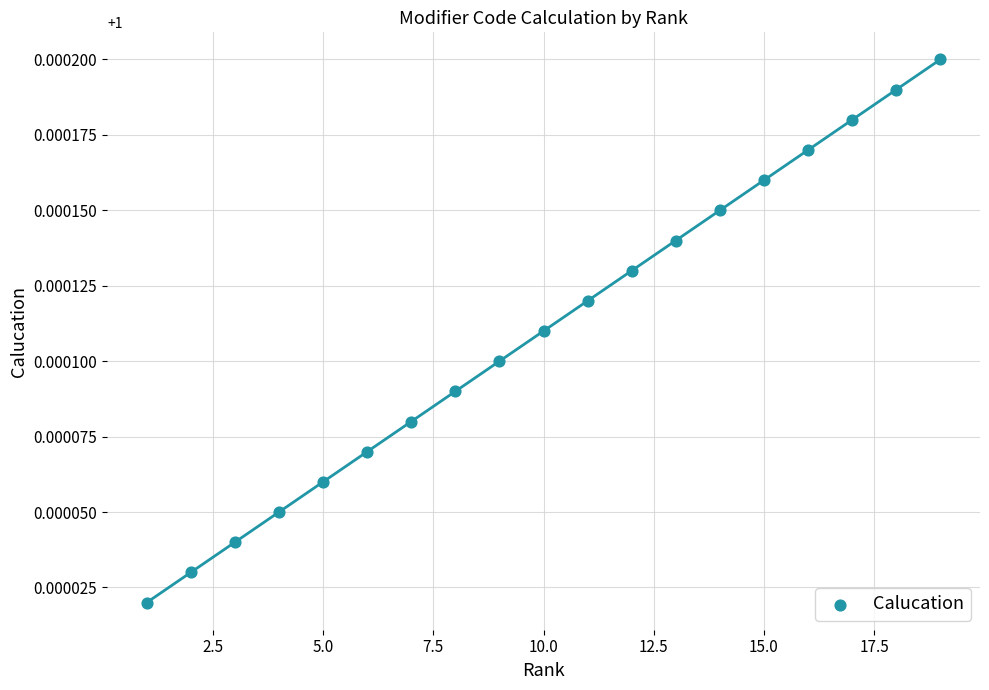

What is the range of X values (max minus min)?

18.0